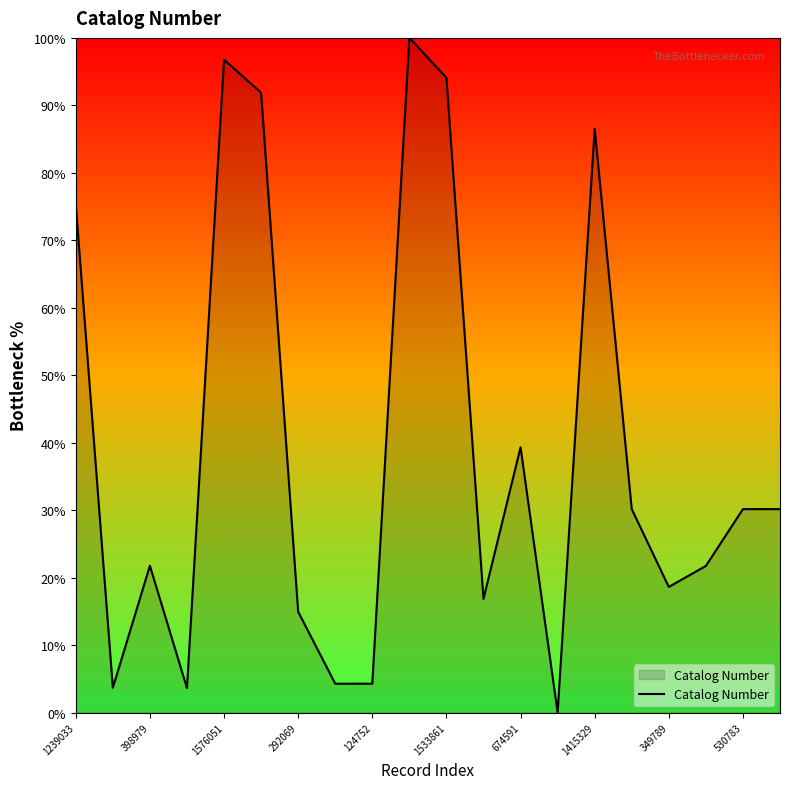

What is the difference between the maximum and minimum values?

100.0